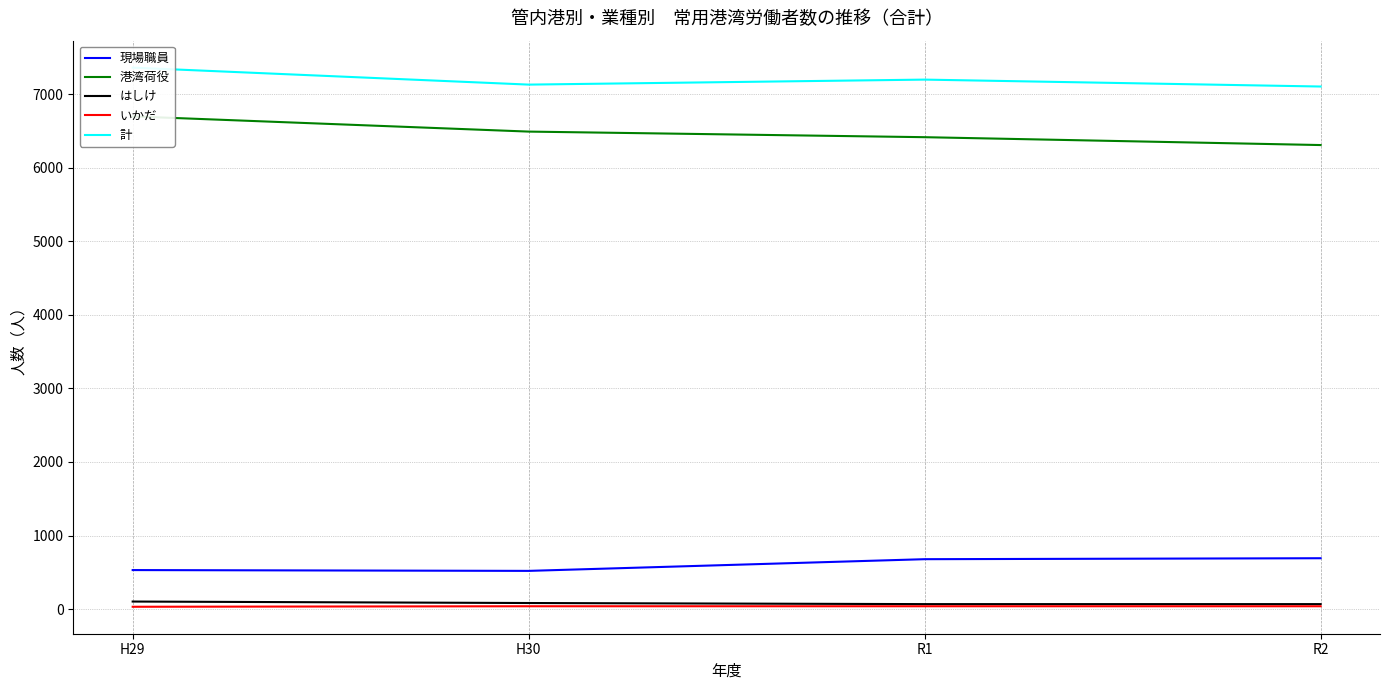

The いかだ series shows 31 at H29. True or false?

True